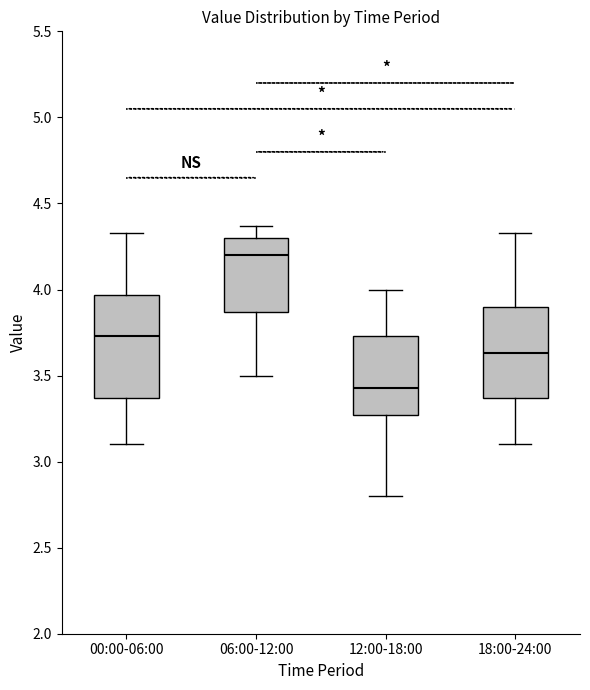

Reading left to right, transcribe this box plot: for each box, give where its median line is, the range the box spans, and where its two whiskers end, as read against the y-axis. The values are not printed on the chart, so give them approximately, as read against the axis.

00:00-06:00: median 3.75, box 3.35 to 3.95, whiskers 3.10 to 4.35
06:00-12:00: median 4.20, box 3.85 to 4.30, whiskers 3.50 to 4.35
12:00-18:00: median 3.45, box 3.25 to 3.75, whiskers 2.80 to 4.00
18:00-24:00: median 3.65, box 3.35 to 3.90, whiskers 3.10 to 4.35